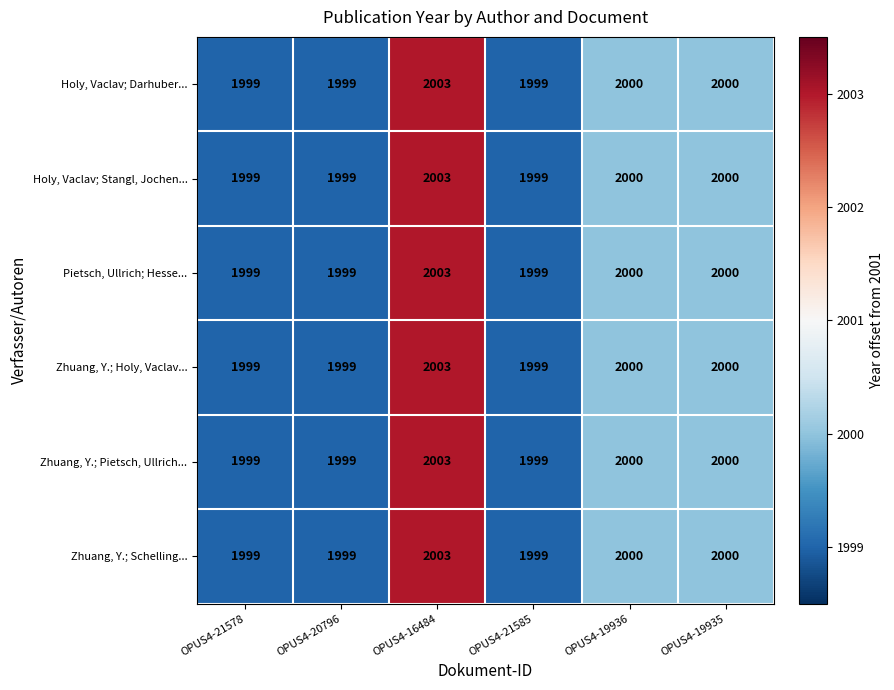

What is the greatest value displayed?

2003